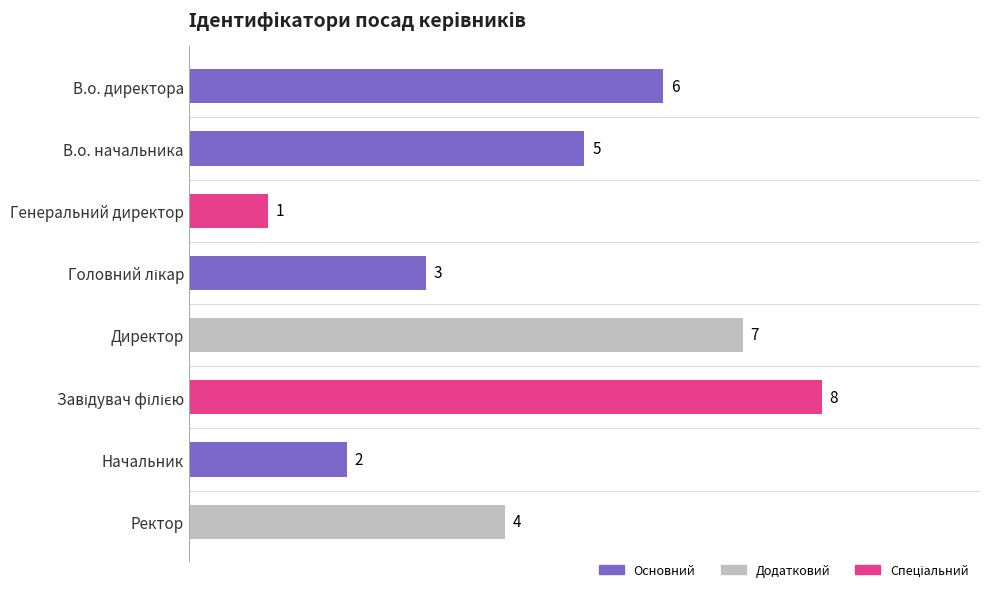

What is the greatest value displayed?

8